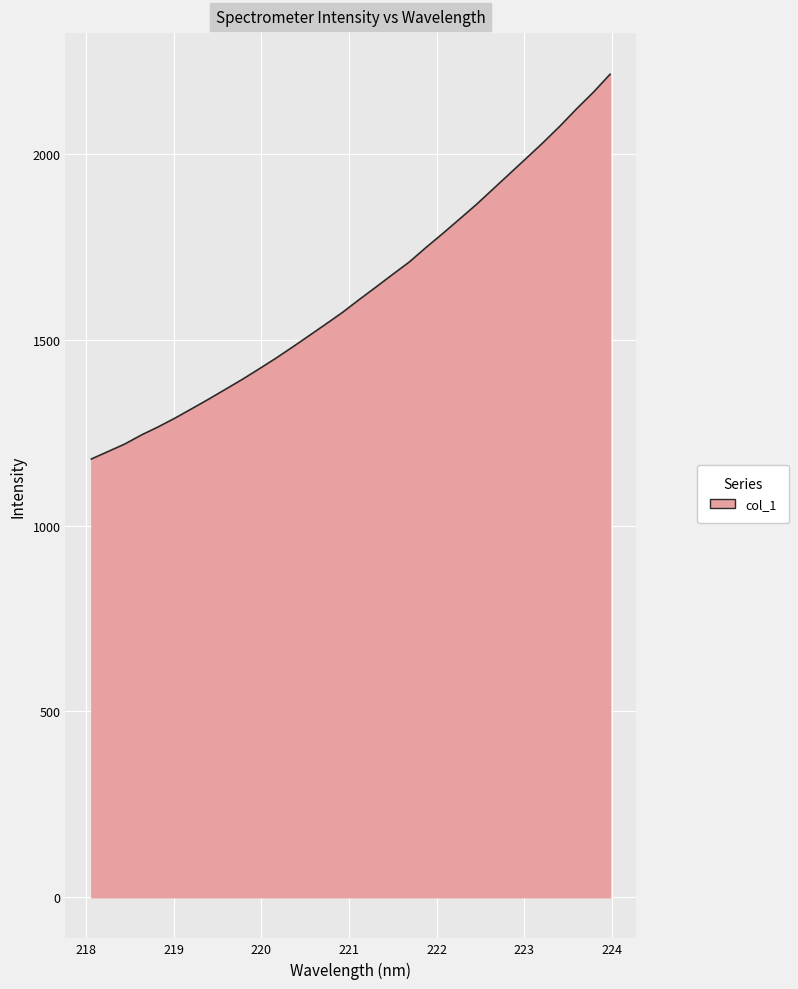

What is the smallest value displayed?

1179.5